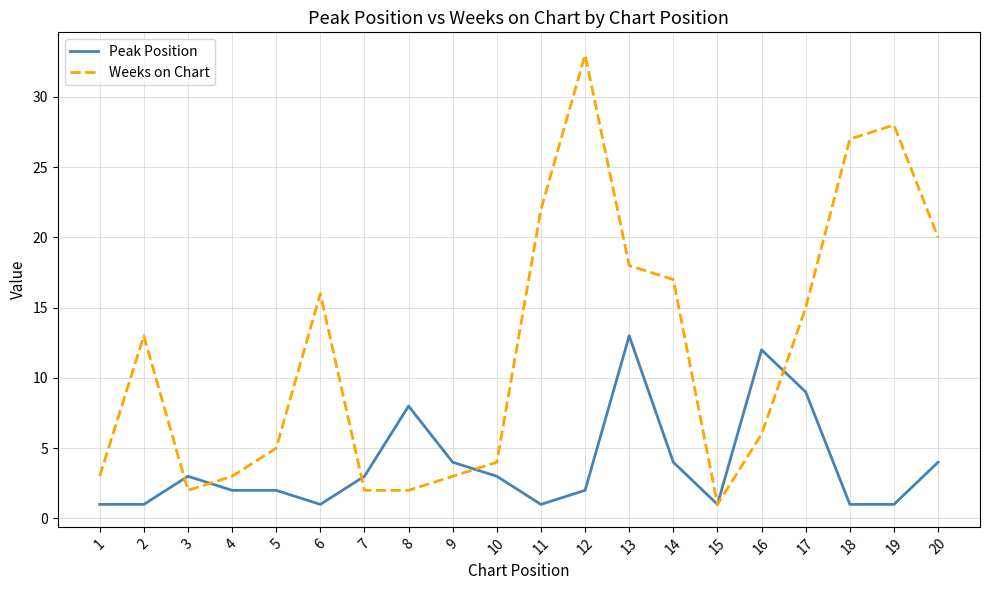

Which series has the largest range (max minus min)?

Weeks on Chart